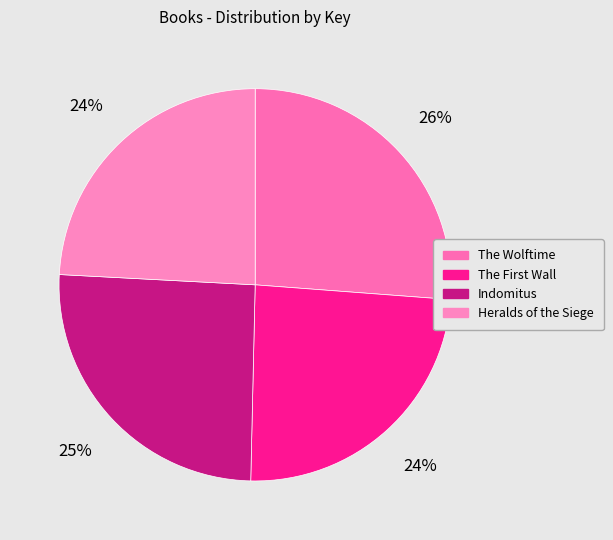

How many slices are in this pie chart?

4